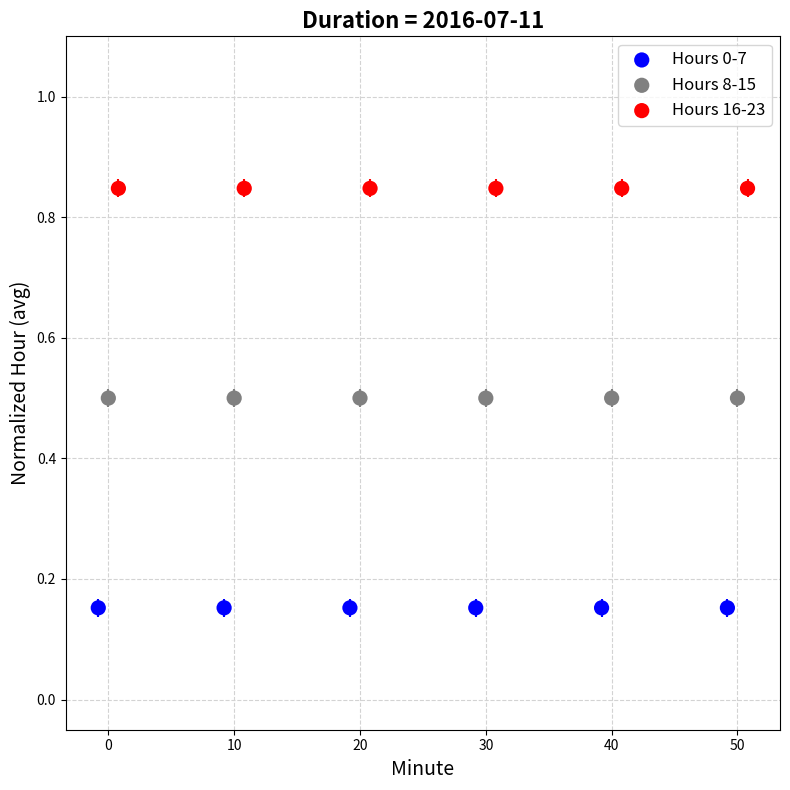

What are all the series names shown in the legend?

Hours 0-7, Hours 8-15, Hours 16-23